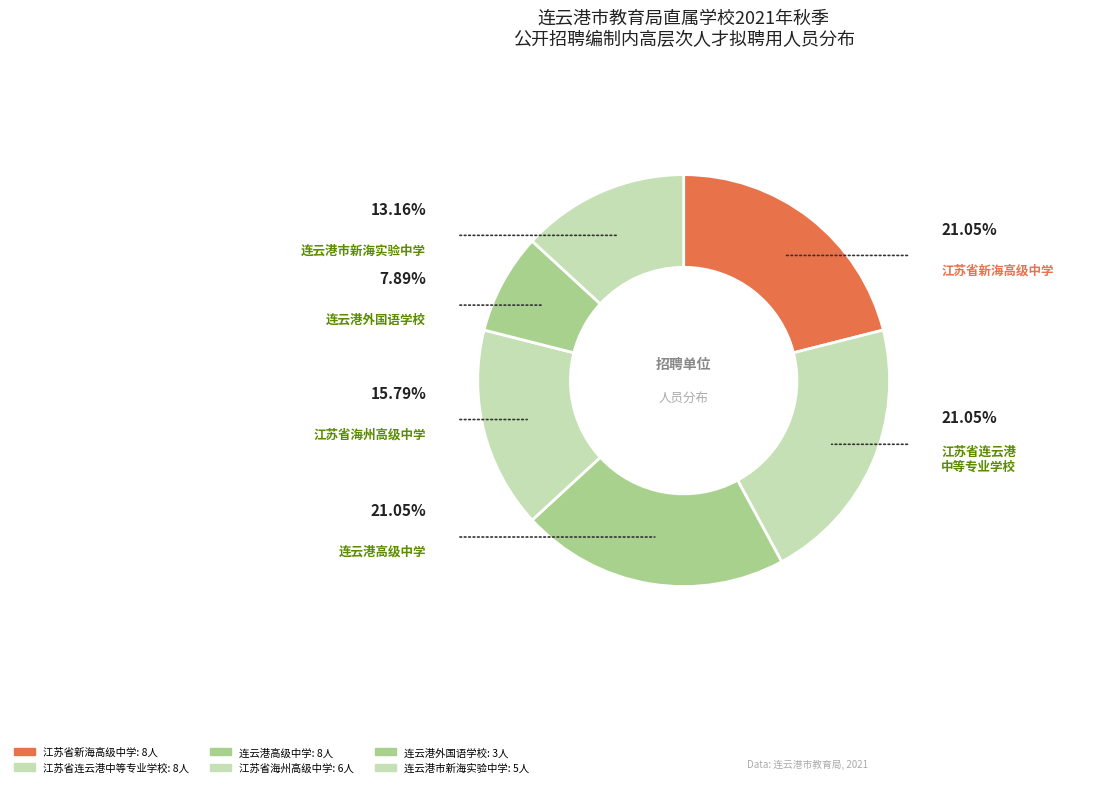

How many slices are in this pie chart?

6